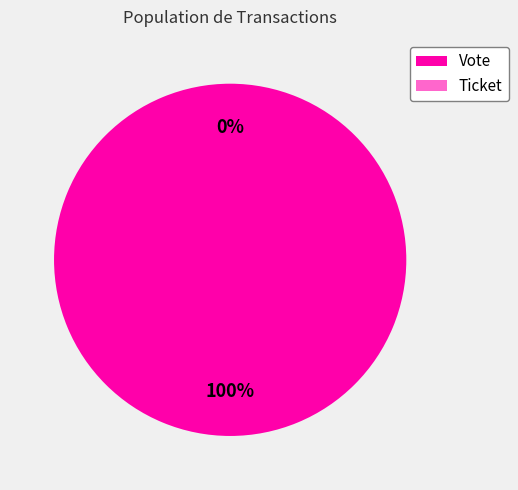

The Vote slice represents 100% of the pie. True or false?

True